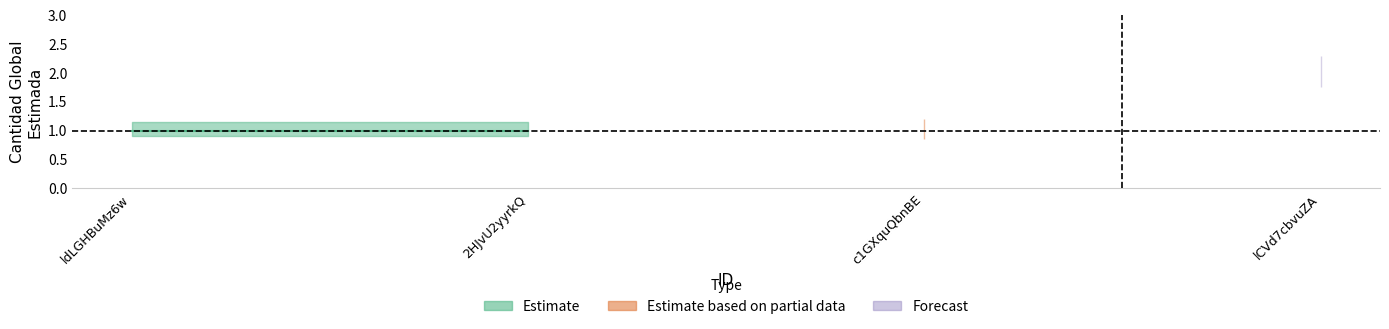

What is the change in value from c1GXquQbnBE to lCVd7cbvuZA?

+1